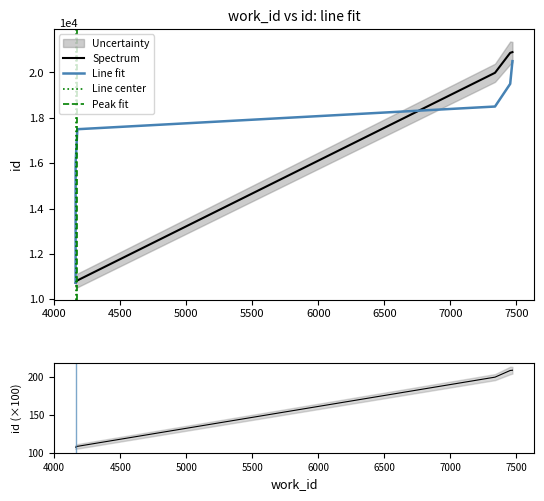

Rank the categories by value from highest to lowest.

7470, 7453, 7338, 4175, 4162, 4162, 4162, 4162, 4162, 4162